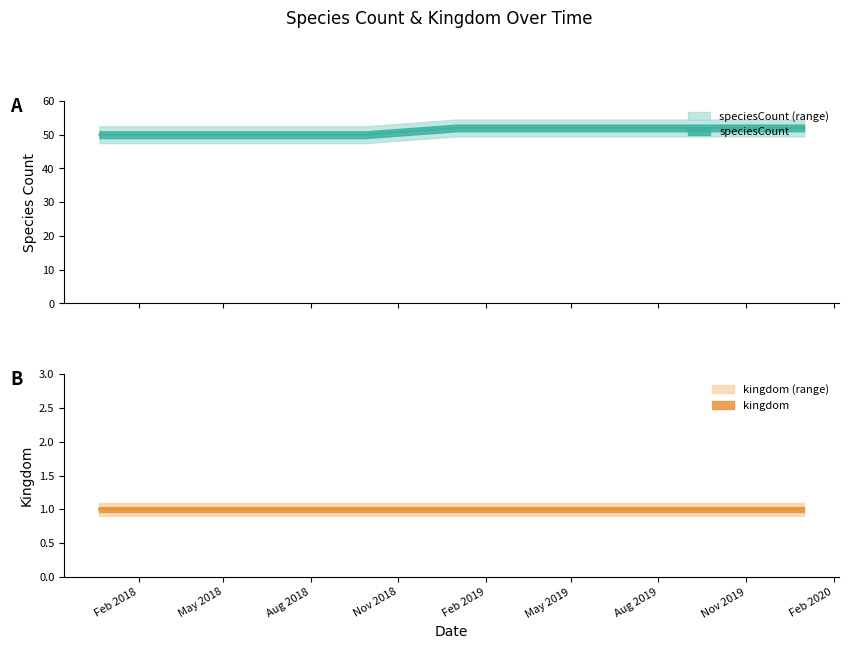

Approximately how many times larger is the value at 2019-04-06 compared to 2019-01-01?

1.0